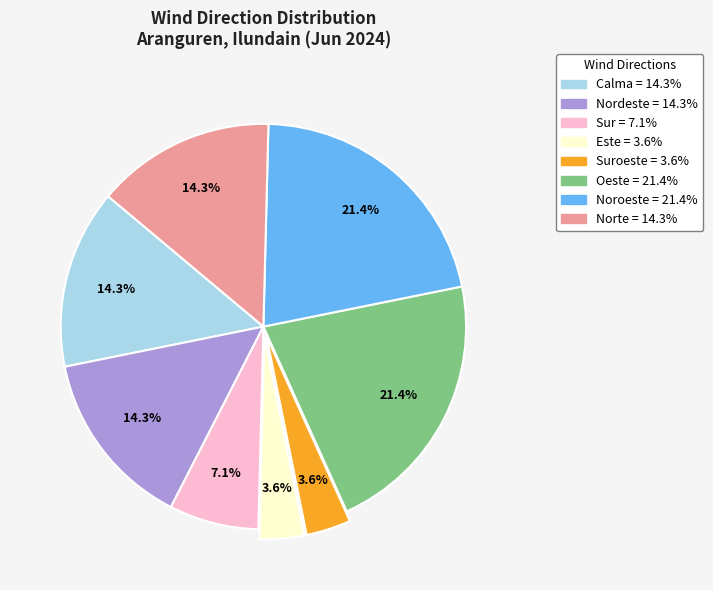

Is there a majority slice in this chart?

No